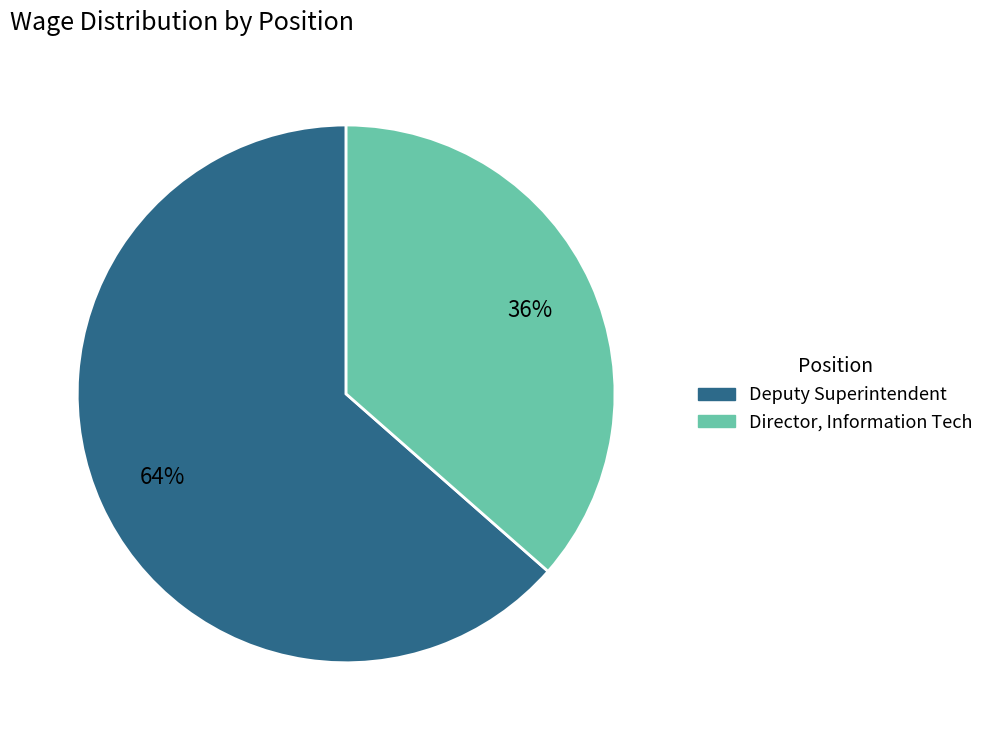

Rank the categories by value from lowest to highest.

Director, Information Tech, Deputy Superintendent